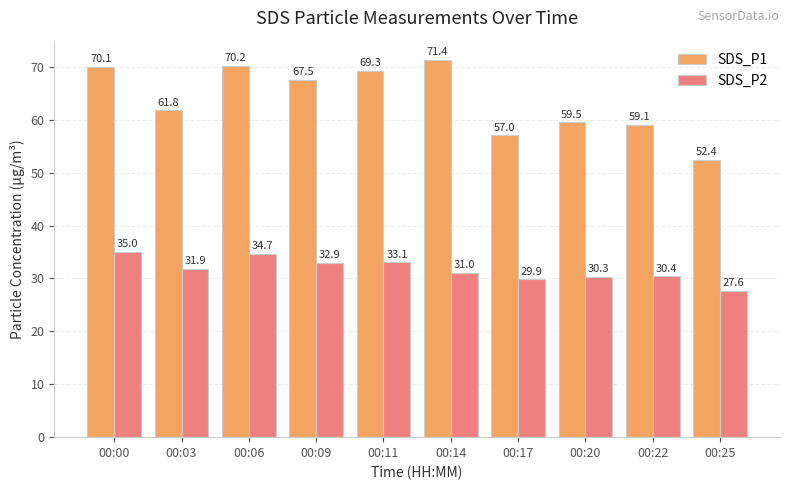

List the labels in order of SDS_P1 value, largest first.

00:14, 00:06, 00:00, 00:11, 00:09, 00:03, 00:20, 00:22, 00:17, 00:25